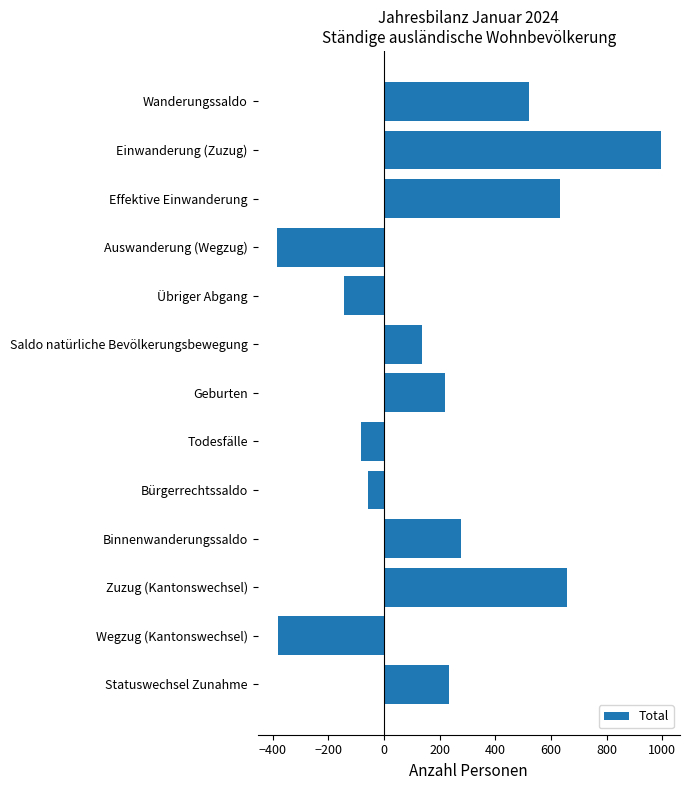

Is it true that the value at Statuswechsel Zunahme is 351?

False